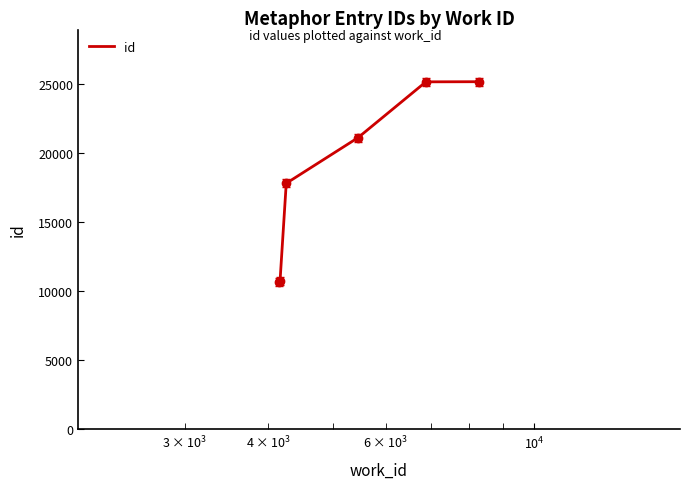

What is the maximum value shown in the chart?

25176